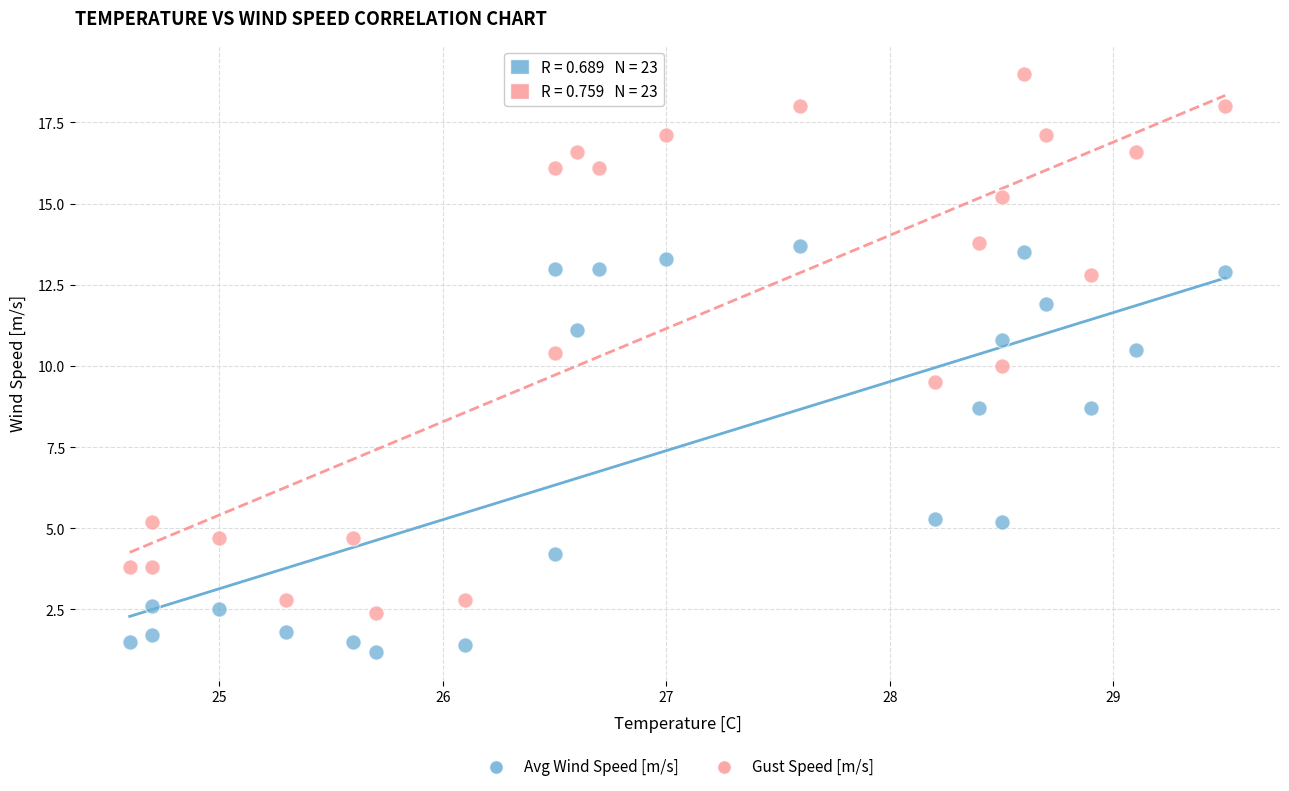

Across all data points, what is the range of Y values (max minus min)?

17.8